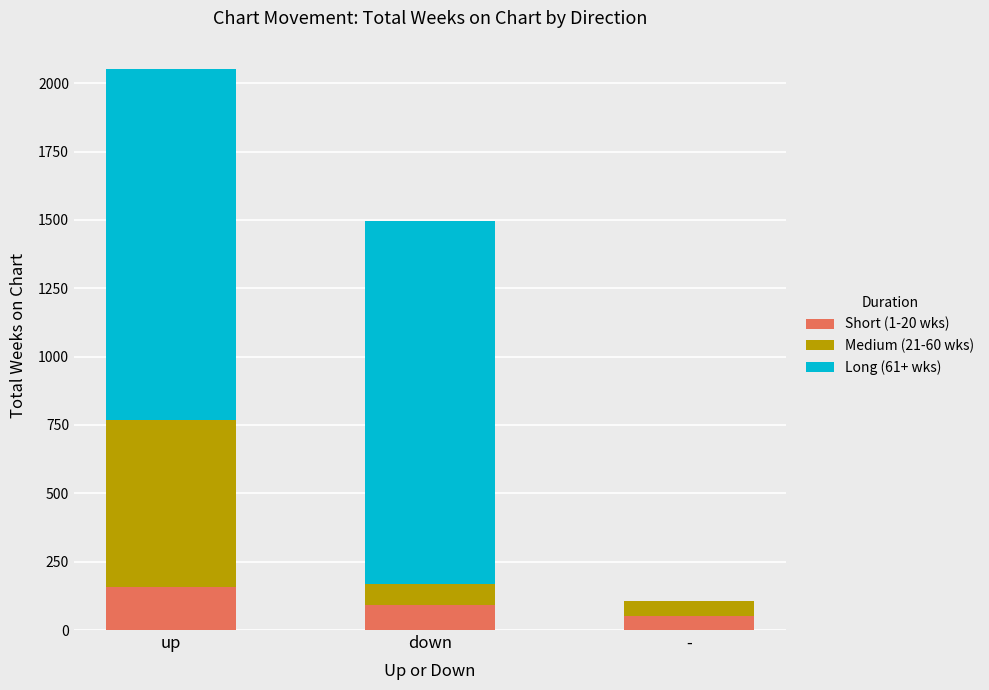

The value of Short (1-20 wks) at down is 91. True or false?

True